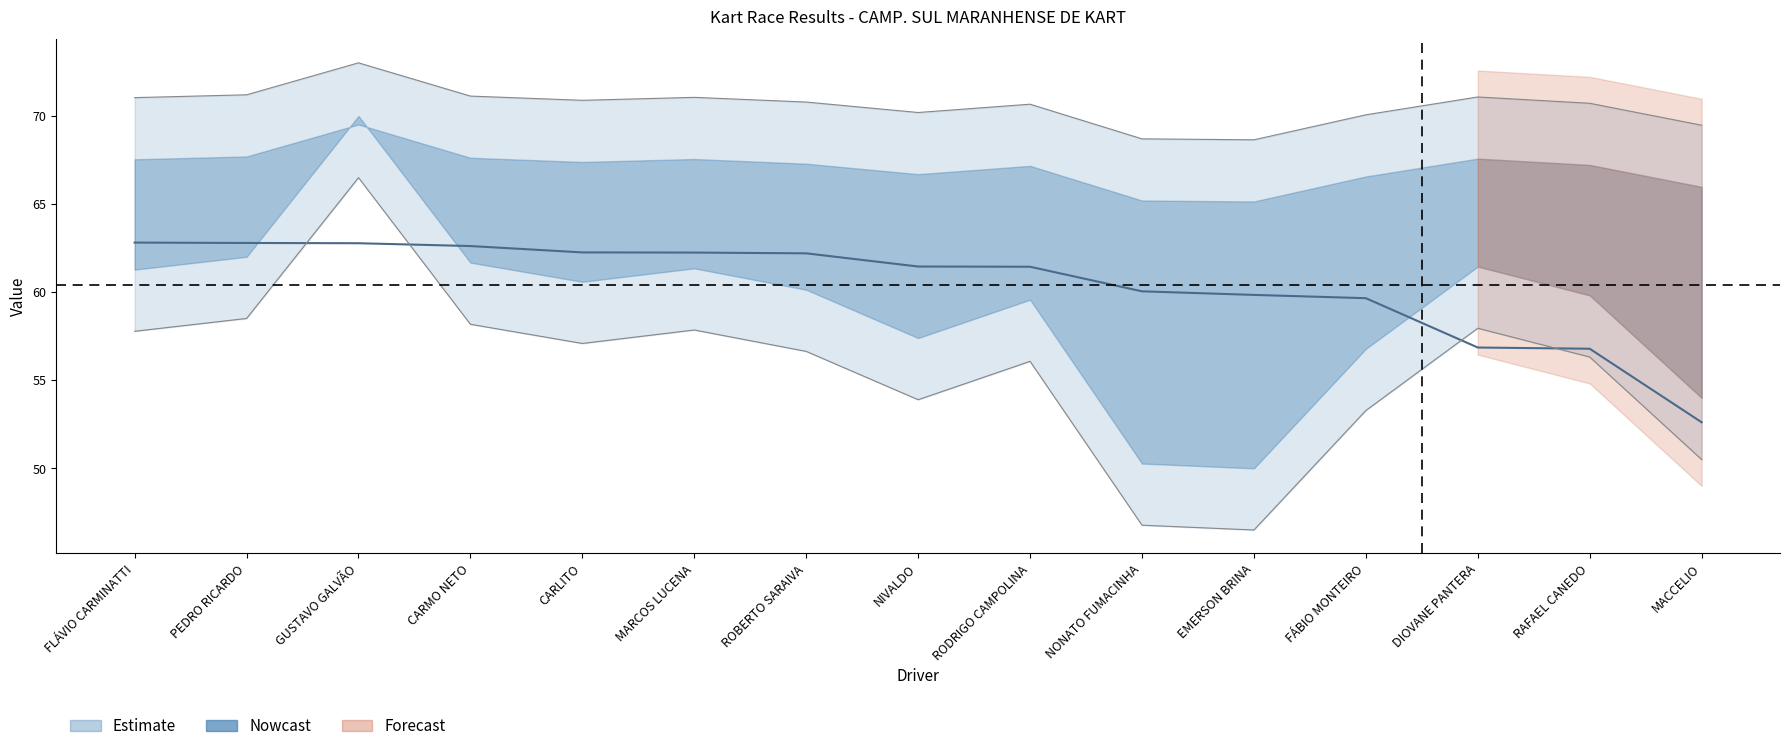

The Average Speed series shows 62.2 at ROBERTO SARAIVA. True or false?

True